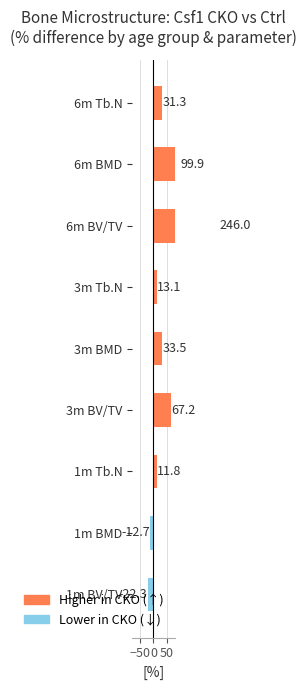

Reading left to right, extract all data points from this chart.

-22.3	-12.7	11.8	67.2	33.5	13.1	246.0	99.9	31.3